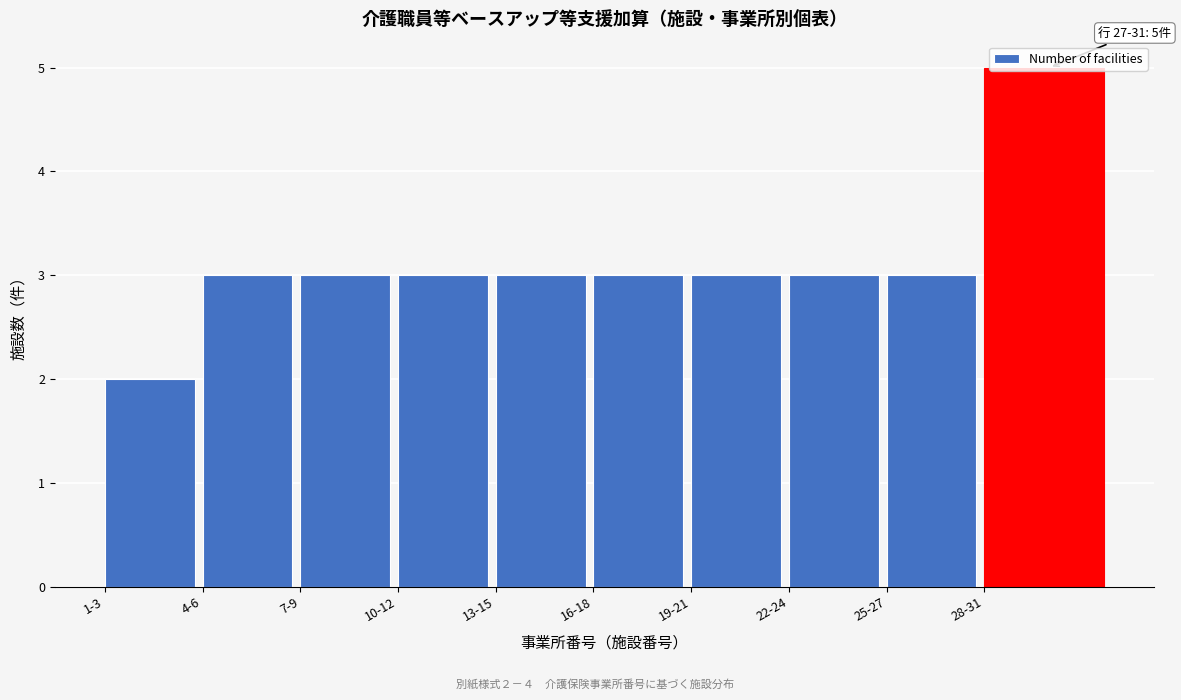

What is the approximate value at 13-15?

3